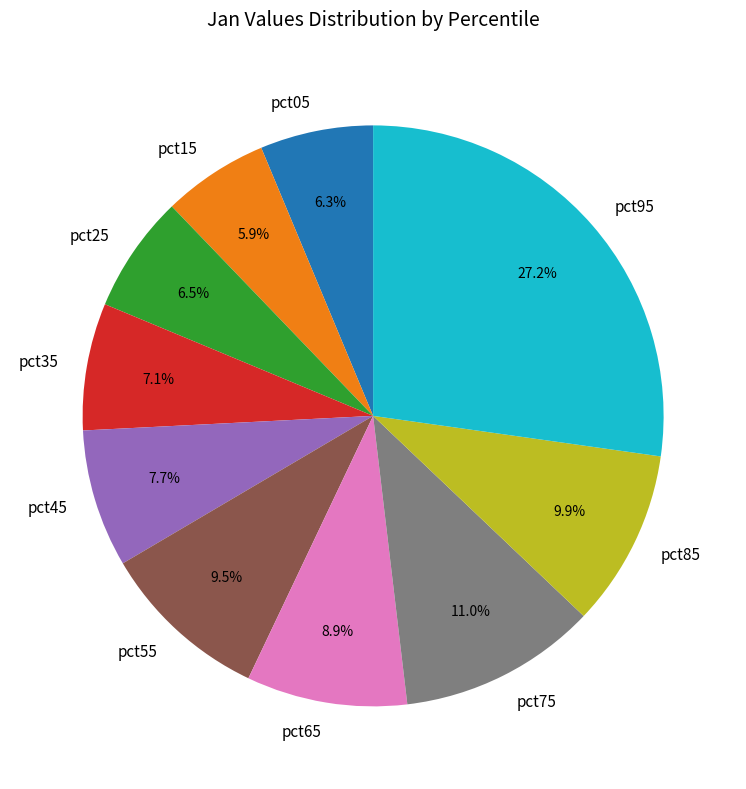

What is the largest slice in the pie chart?

pct95